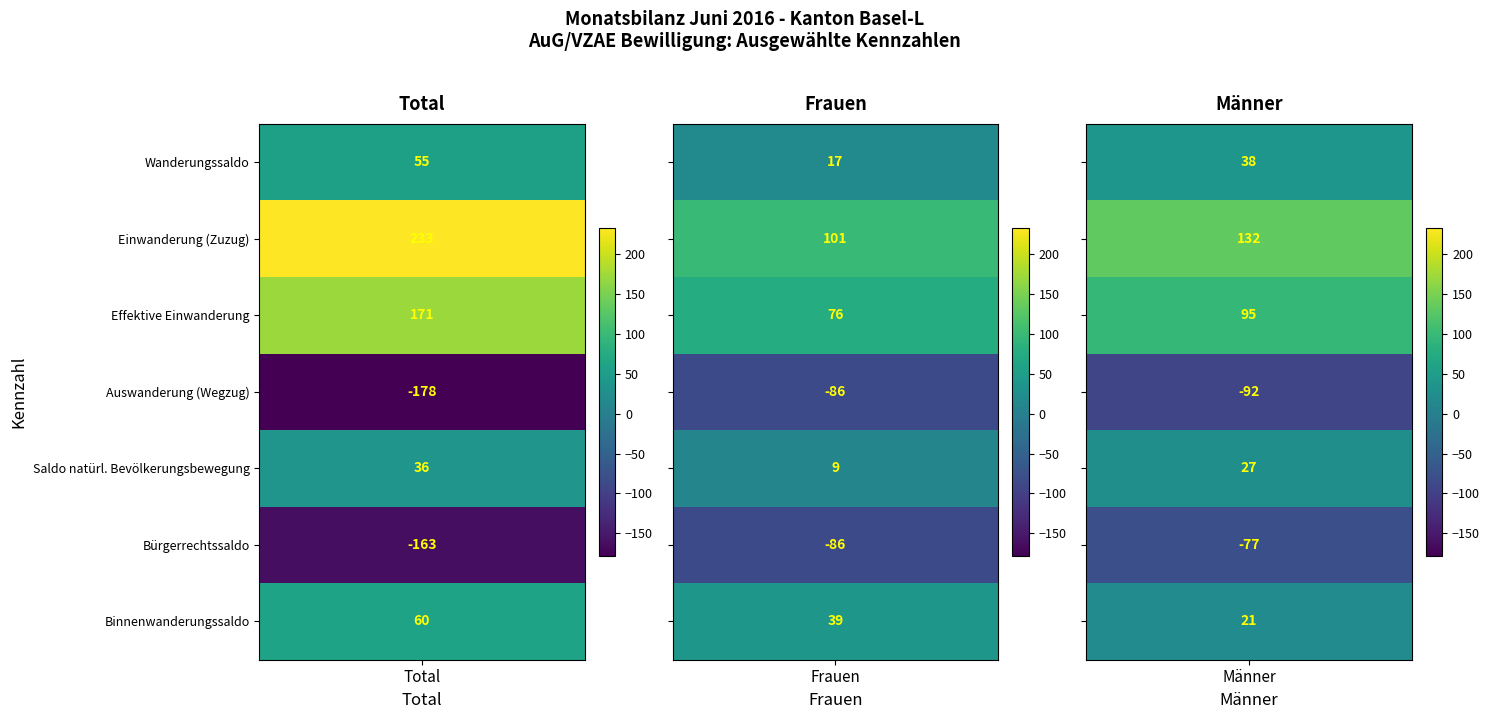

What is the sum of all Einwanderung (Zuzug) values?

466